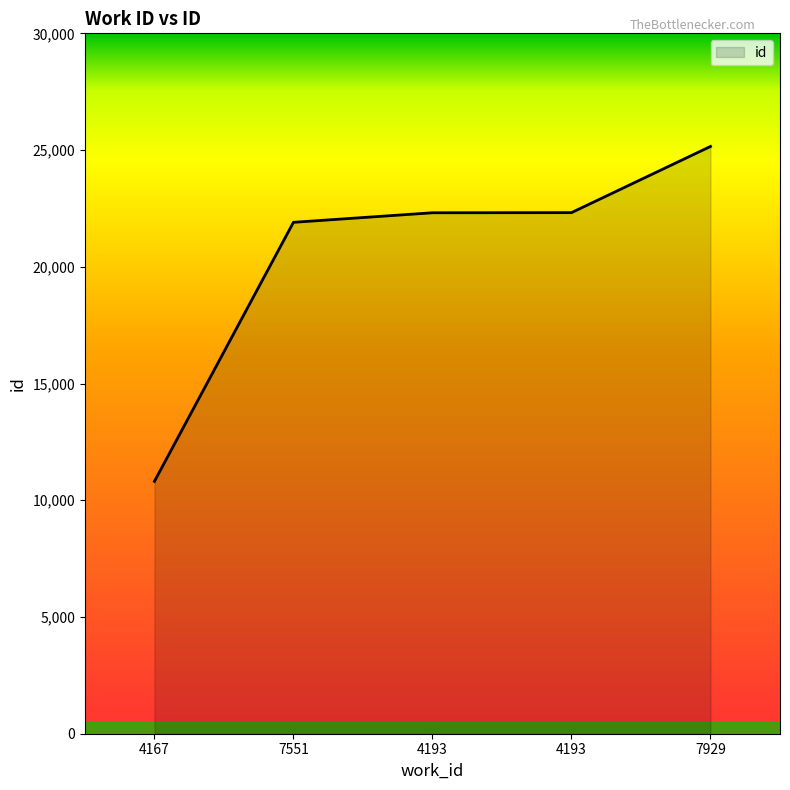

Does the chart have visible grid lines?

No